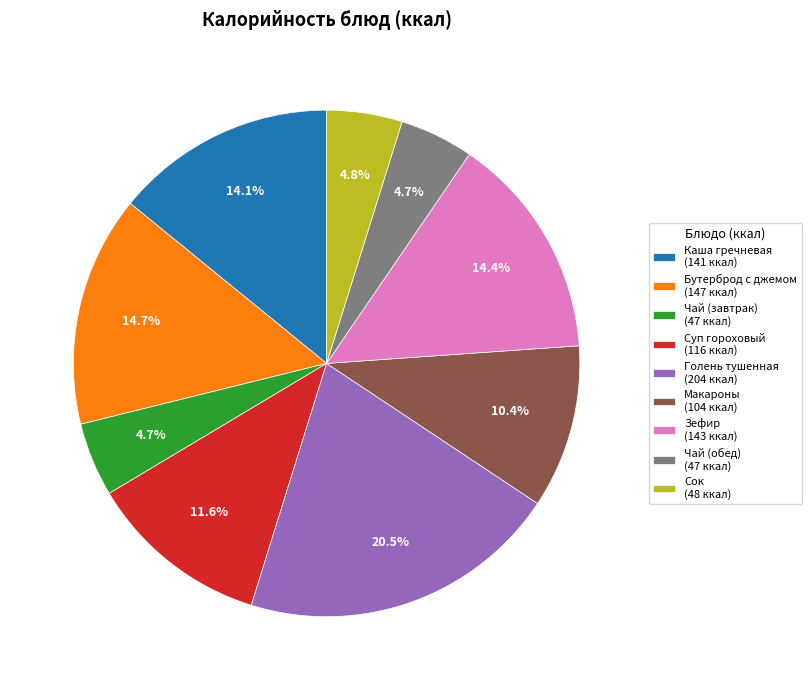

Approximately how many times larger is the value at Макароны (104 ккал) compared to Голень тушенная (204 ккал)?

0.5